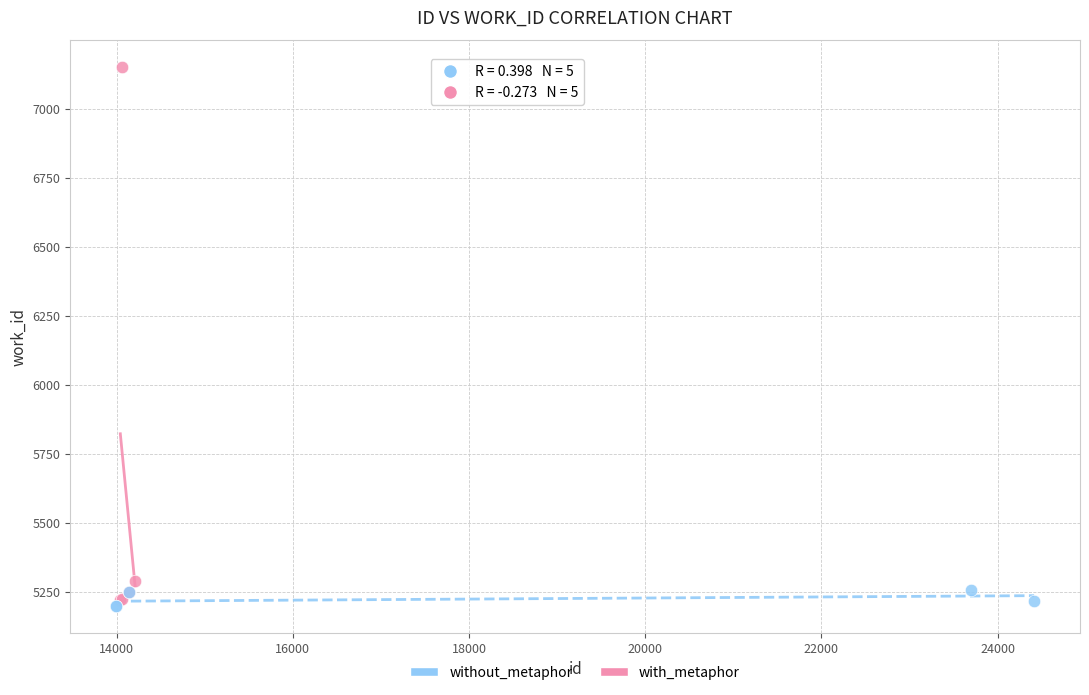

What are all the series names shown in the legend?

without_metaphor, with_metaphor